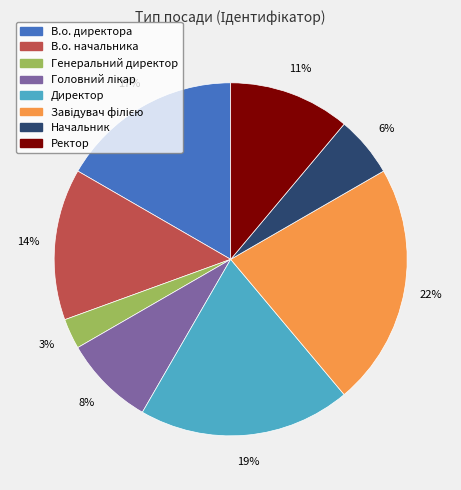

To the nearest percent, what is the average slice percentage?

12%